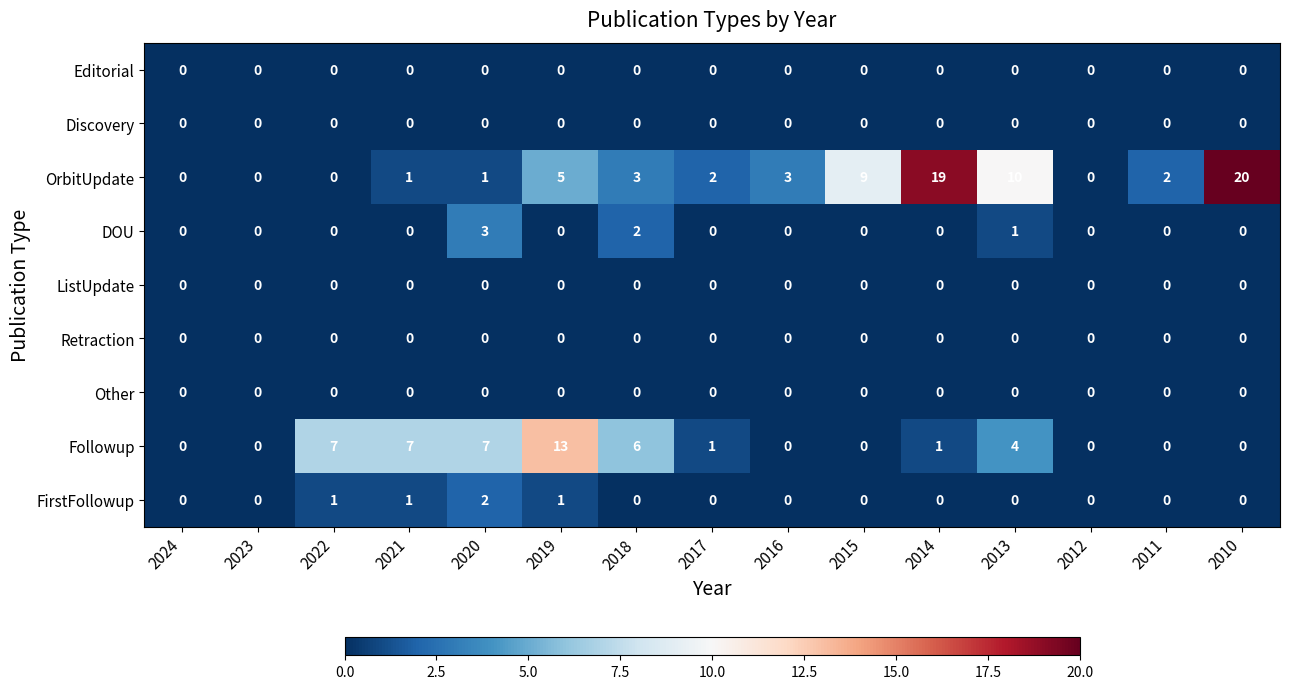

What is the difference between the Followup values at 2013 and 2016?

4